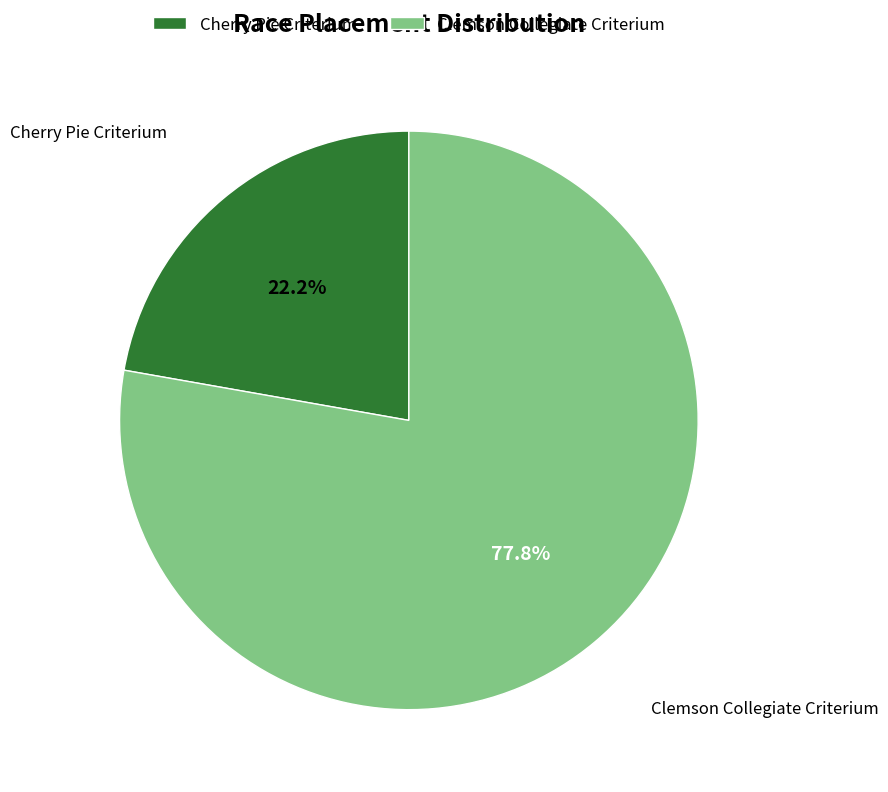

How many segments does this pie chart have?

2